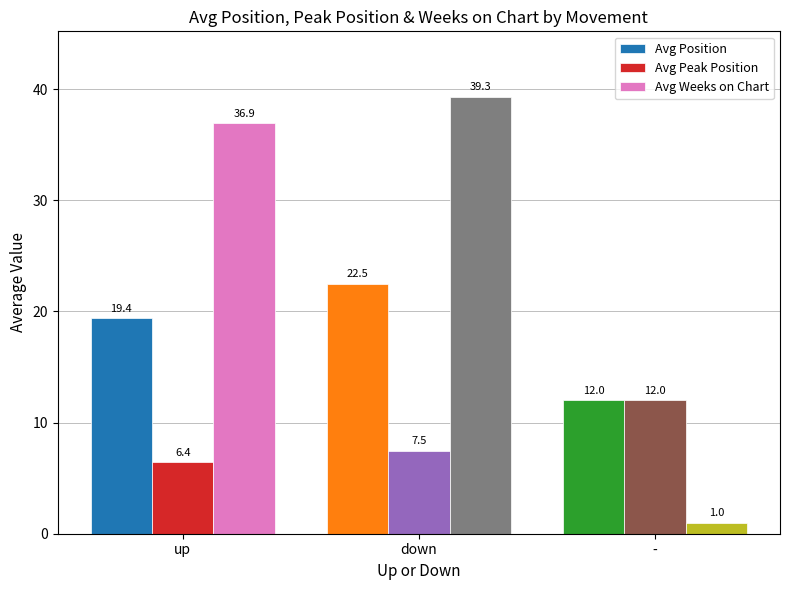

Reading left to right, what are all the values shown in this chart?

Avg Position: 19.4	22.5	12.0
Avg Peak Position: 6.4	7.5	12.0
Avg Weeks on Chart: 36.9	39.3	1.0